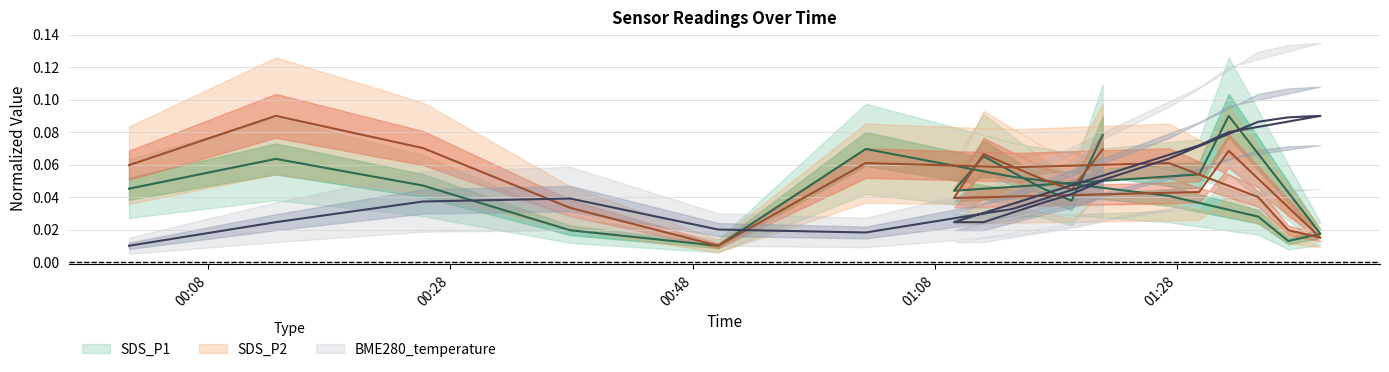

Reading left to right, what are all the values shown in this chart?

SDS_P1: 0.0	0.1	0.0	0.0	0.0	0.1	0.1	0.0	0.0	0.0	0.0	0.1	0.1	0.0	0.1	0.0	0.0	0.1
SDS_P2: 0.1	0.1	0.1	0.0	0.0	0.1	0.1	0.1	0.0	0.0	0.0	0.1	0.0	0.0	0.1	0.1	0.0	0.1
BME280_temperature: 0.0	0.0	0.0	0.0	0.0	0.0	0.0	0.1	0.1	0.1	0.1	0.1	0.1	0.0	0.0	0.0	0.0	0.1